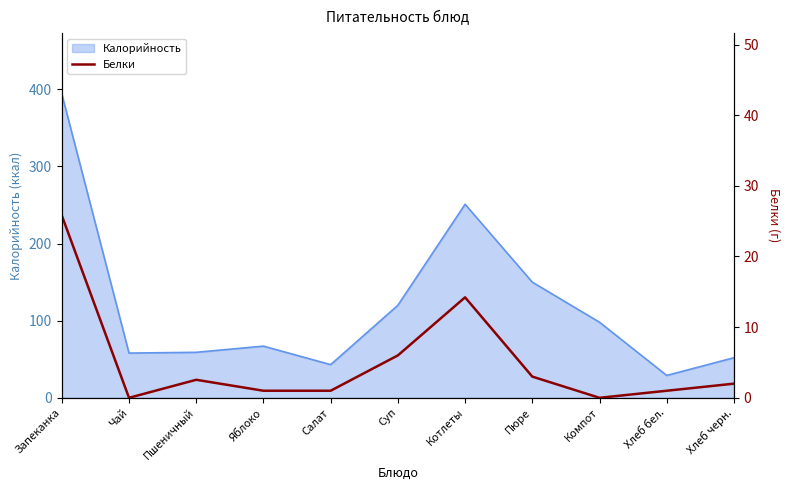

The Калорийность series shows 129 at Котлеты. True or false?

False